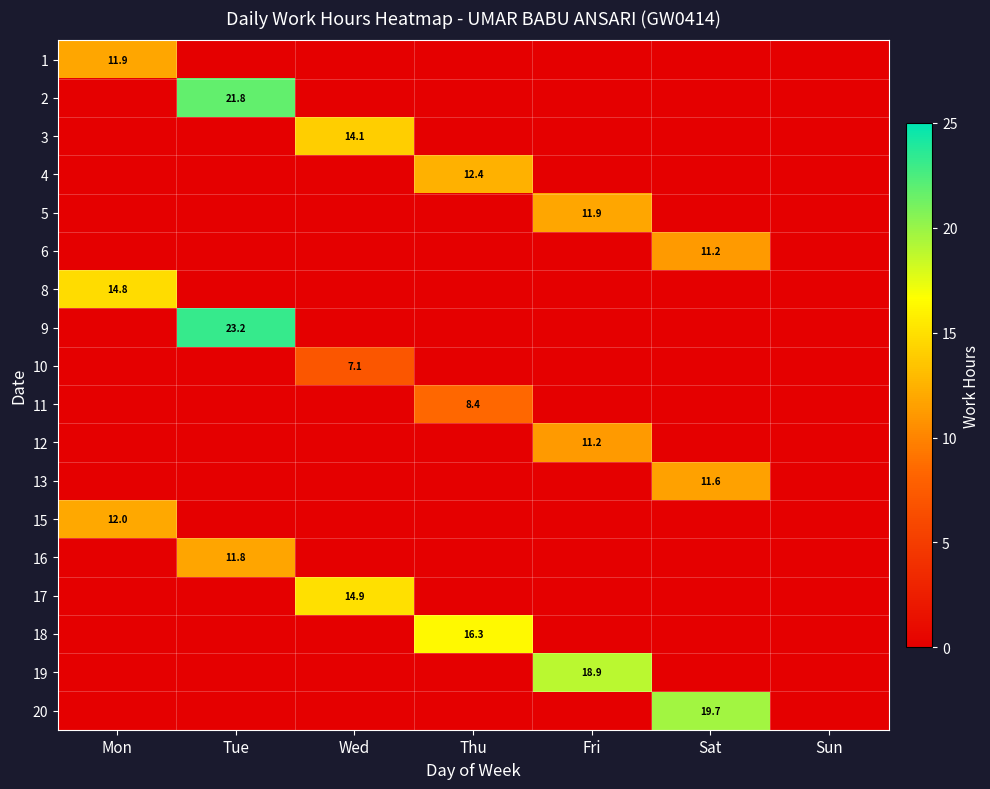

What is the spread (max minus min) of values at Thu?

16.3